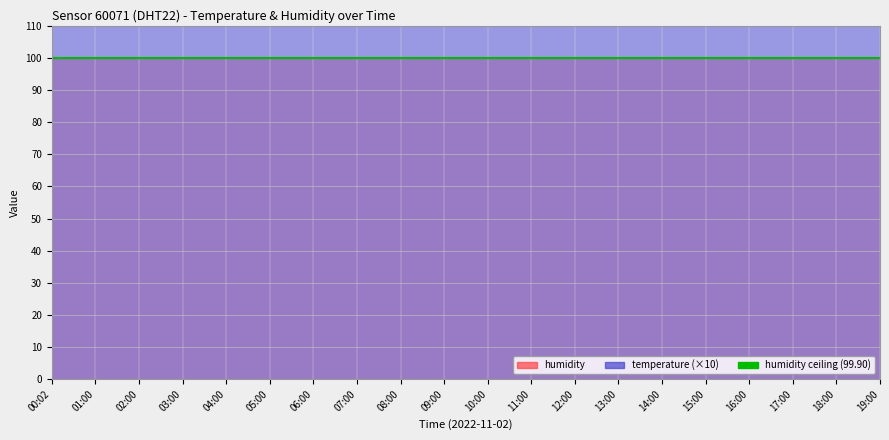

What is the difference between the maximum and minimum values?

12